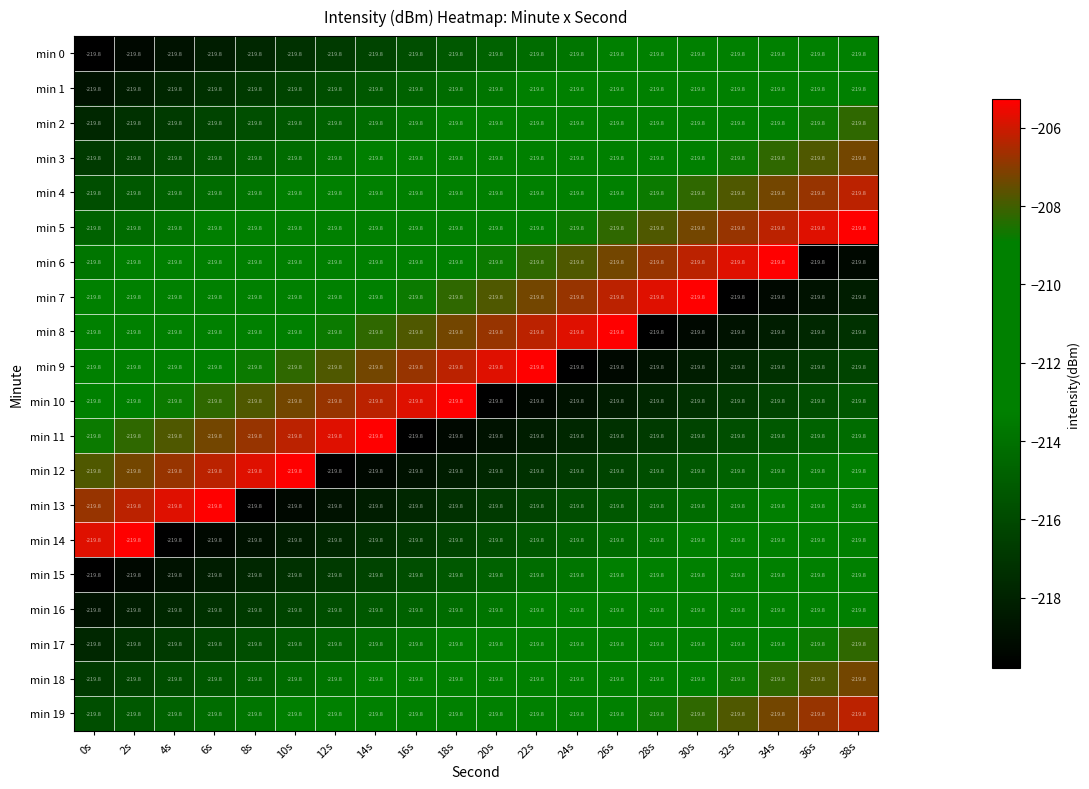

Reading left to right, extract all data points from this chart.

min 0: 0s=-219.8	2s=-219.8	4s=-219.8	6s=-219.8	8s=-219.8	10s=-219.8	12s=-219.8	14s=-219.8	16s=-219.8	18s=-219.8	20s=-219.8	22s=-219.8	24s=-219.8	26s=-219.8	28s=-219.8	30s=-219.8	32s=-219.8	34s=-219.8	36s=-219.8	38s=-219.8
min 1: 0s=-219.8	2s=-219.8	4s=-219.8	6s=-219.8	8s=-219.8	10s=-219.8	12s=-219.8	14s=-219.8	16s=-219.8	18s=-219.8	20s=-219.8	22s=-219.8	24s=-219.8	26s=-219.8	28s=-219.8	30s=-219.8	32s=-219.8	34s=-219.8	36s=-219.8	38s=-219.8
min 2: 0s=-219.8	2s=-219.8	4s=-219.8	6s=-219.8	8s=-219.8	10s=-219.8	12s=-219.8	14s=-219.8	16s=-219.8	18s=-219.8	20s=-219.8	22s=-219.8	24s=-219.8	26s=-219.8	28s=-219.8	30s=-219.8	32s=-219.8	34s=-219.8	36s=-219.8	38s=-219.8
min 3: 0s=-219.8	2s=-219.8	4s=-219.8	6s=-219.8	8s=-219.8	10s=-219.8	12s=-219.8	14s=-219.8	16s=-219.8	18s=-219.8	20s=-219.8	22s=-219.8	24s=-219.8	26s=-219.8	28s=-219.8	30s=-219.8	32s=-219.8	34s=-219.8	36s=-219.8	38s=-219.8
min 4: 0s=-219.8	2s=-219.8	4s=-219.8	6s=-219.8	8s=-219.8	10s=-219.8	12s=-219.8	14s=-219.8	16s=-219.8	18s=-219.8	20s=-219.8	22s=-219.8	24s=-219.8	26s=-219.8	28s=-219.8	30s=-219.8	32s=-219.8	34s=-219.8	36s=-219.8	38s=-219.8
min 5: 0s=-219.8	2s=-219.8	4s=-219.8	6s=-219.8	8s=-219.8	10s=-219.8	12s=-219.8	14s=-219.8	16s=-219.8	18s=-219.8	20s=-219.8	22s=-219.8	24s=-219.8	26s=-219.8	28s=-219.8	30s=-219.8	32s=-219.8	34s=-219.8	36s=-219.8	38s=-219.8
min 6: 0s=-219.8	2s=-219.8	4s=-219.8	6s=-219.8	8s=-219.8	10s=-219.8	12s=-219.8	14s=-219.8	16s=-219.8	18s=-219.8	20s=-219.8	22s=-219.8	24s=-219.8	26s=-219.8	28s=-219.8	30s=-219.8	32s=-219.8	34s=-219.8	36s=-219.8	38s=-219.8
min 7: 0s=-219.8	2s=-219.8	4s=-219.8	6s=-219.8	8s=-219.8	10s=-219.8	12s=-219.8	14s=-219.8	16s=-219.8	18s=-219.8	20s=-219.8	22s=-219.8	24s=-219.8	26s=-219.8	28s=-219.8	30s=-219.8	32s=-219.8	34s=-219.8	36s=-219.8	38s=-219.8
min 8: 0s=-219.8	2s=-219.8	4s=-219.8	6s=-219.8	8s=-219.8	10s=-219.8	12s=-219.8	14s=-219.8	16s=-219.8	18s=-219.8	20s=-219.8	22s=-219.8	24s=-219.8	26s=-219.8	28s=-219.8	30s=-219.8	32s=-219.8	34s=-219.8	36s=-219.8	38s=-219.8
min 9: 0s=-219.8	2s=-219.8	4s=-219.8	6s=-219.8	8s=-219.8	10s=-219.8	12s=-219.8	14s=-219.8	16s=-219.8	18s=-219.8	20s=-219.8	22s=-219.8	24s=-219.8	26s=-219.8	28s=-219.8	30s=-219.8	32s=-219.8	34s=-219.8	36s=-219.8	38s=-219.8
min 10: 0s=-219.8	2s=-219.8	4s=-219.8	6s=-219.8	8s=-219.8	10s=-219.8	12s=-219.8	14s=-219.8	16s=-219.8	18s=-219.8	20s=-219.8	22s=-219.8	24s=-219.8	26s=-219.8	28s=-219.8	30s=-219.8	32s=-219.8	34s=-219.8	36s=-219.8	38s=-219.8
min 11: 0s=-219.8	2s=-219.8	4s=-219.8	6s=-219.8	8s=-219.8	10s=-219.8	12s=-219.8	14s=-219.8	16s=-219.8	18s=-219.8	20s=-219.8	22s=-219.8	24s=-219.8	26s=-219.8	28s=-219.8	30s=-219.8	32s=-219.8	34s=-219.8	36s=-219.8	38s=-219.8
min 12: 0s=-219.8	2s=-219.8	4s=-219.8	6s=-219.8	8s=-219.8	10s=-219.8	12s=-219.8	14s=-219.8	16s=-219.8	18s=-219.8	20s=-219.8	22s=-219.8	24s=-219.8	26s=-219.8	28s=-219.8	30s=-219.8	32s=-219.8	34s=-219.8	36s=-219.8	38s=-219.8
min 13: 0s=-219.8	2s=-219.8	4s=-219.8	6s=-219.8	8s=-219.8	10s=-219.8	12s=-219.8	14s=-219.8	16s=-219.8	18s=-219.8	20s=-219.8	22s=-219.8	24s=-219.8	26s=-219.8	28s=-219.8	30s=-219.8	32s=-219.8	34s=-219.8	36s=-219.8	38s=-219.8
min 14: 0s=-219.8	2s=-219.8	4s=-219.8	6s=-219.8	8s=-219.8	10s=-219.8	12s=-219.8	14s=-219.8	16s=-219.8	18s=-219.8	20s=-219.8	22s=-219.8	24s=-219.8	26s=-219.8	28s=-219.8	30s=-219.8	32s=-219.8	34s=-219.8	36s=-219.8	38s=-219.8
min 15: 0s=-219.8	2s=-219.8	4s=-219.8	6s=-219.8	8s=-219.8	10s=-219.8	12s=-219.8	14s=-219.8	16s=-219.8	18s=-219.8	20s=-219.8	22s=-219.8	24s=-219.8	26s=-219.8	28s=-219.8	30s=-219.8	32s=-219.8	34s=-219.8	36s=-219.8	38s=-219.8
min 16: 0s=-219.8	2s=-219.8	4s=-219.8	6s=-219.8	8s=-219.8	10s=-219.8	12s=-219.8	14s=-219.8	16s=-219.8	18s=-219.8	20s=-219.8	22s=-219.8	24s=-219.8	26s=-219.8	28s=-219.8	30s=-219.8	32s=-219.8	34s=-219.8	36s=-219.8	38s=-219.8
min 17: 0s=-219.8	2s=-219.8	4s=-219.8	6s=-219.8	8s=-219.8	10s=-219.8	12s=-219.8	14s=-219.8	16s=-219.8	18s=-219.8	20s=-219.8	22s=-219.8	24s=-219.8	26s=-219.8	28s=-219.8	30s=-219.8	32s=-219.8	34s=-219.8	36s=-219.8	38s=-219.8
min 18: 0s=-219.8	2s=-219.8	4s=-219.8	6s=-219.8	8s=-219.8	10s=-219.8	12s=-219.8	14s=-219.8	16s=-219.8	18s=-219.8	20s=-219.8	22s=-219.8	24s=-219.8	26s=-219.8	28s=-219.8	30s=-219.8	32s=-219.8	34s=-219.8	36s=-219.8	38s=-219.8
min 19: 0s=-219.8	2s=-219.8	4s=-219.8	6s=-219.8	8s=-219.8	10s=-219.8	12s=-219.8	14s=-219.8	16s=-219.8	18s=-219.8	20s=-219.8	22s=-219.8	24s=-219.8	26s=-219.8	28s=-219.8	30s=-219.8	32s=-219.8	34s=-219.8	36s=-219.8	38s=-219.8